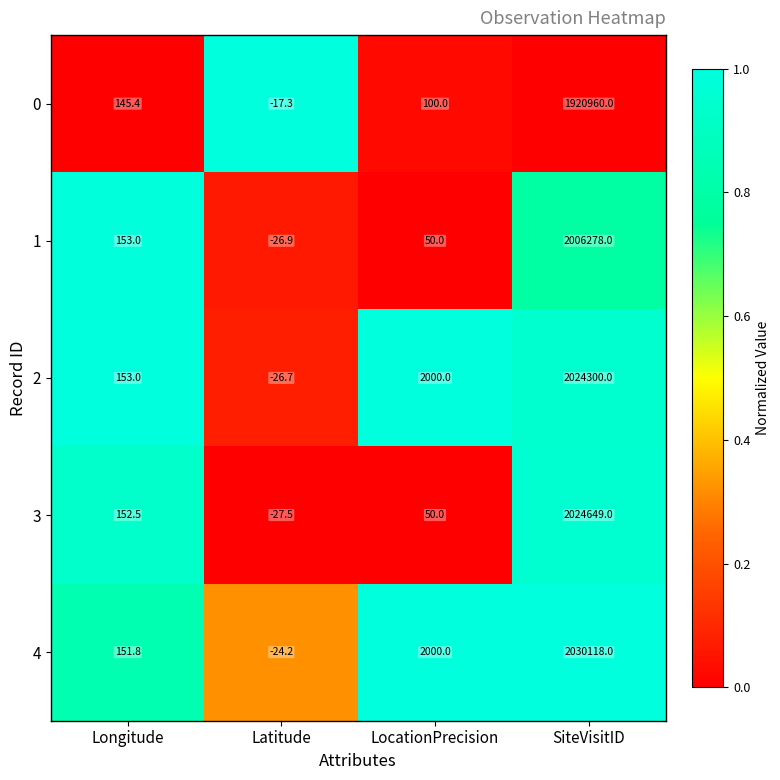

What is the difference between the maximum and minimum values in the 1 series?

2006304.9